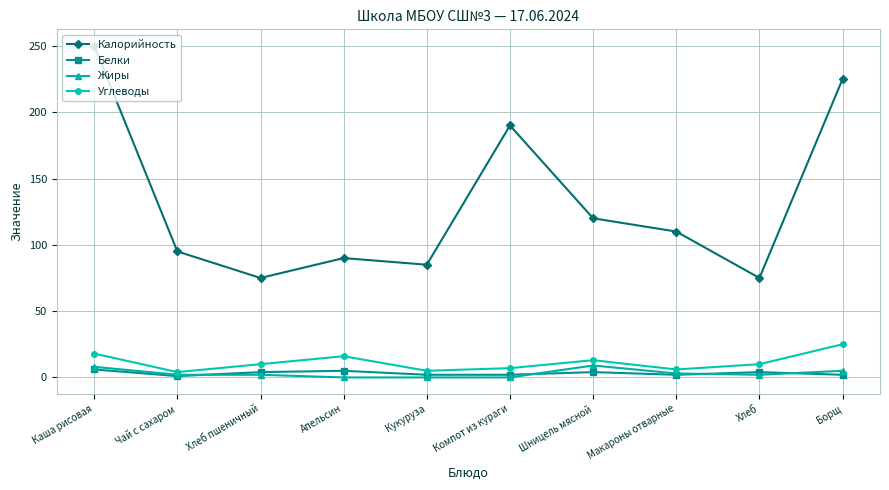

Where is the first local minimum for Калорийность?

Хлеб пшеничный